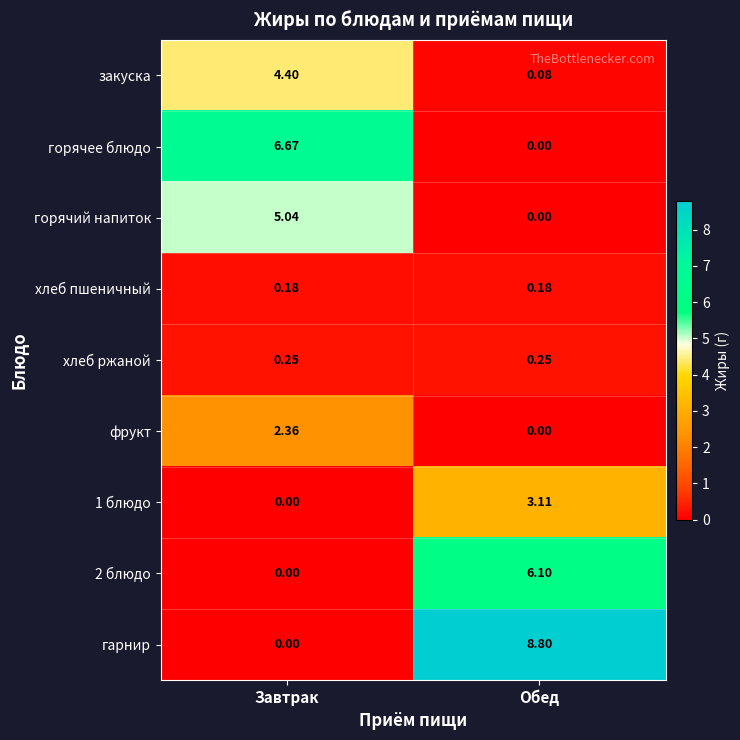

List the labels in order of 1 блюдо value, largest first.

Обед, Завтрак